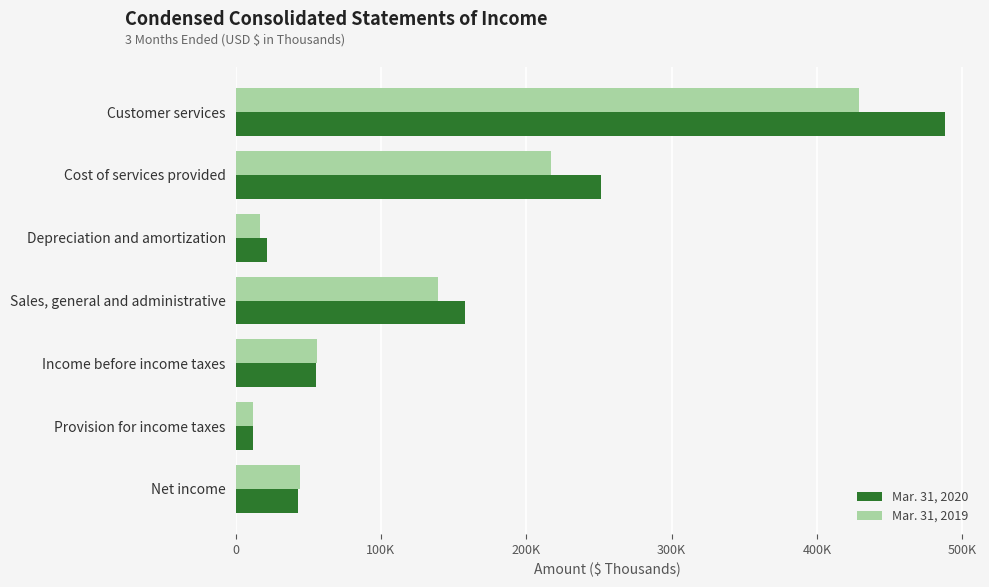

What are all the series names shown in the legend?

Mar. 31, 2020, Mar. 31, 2019